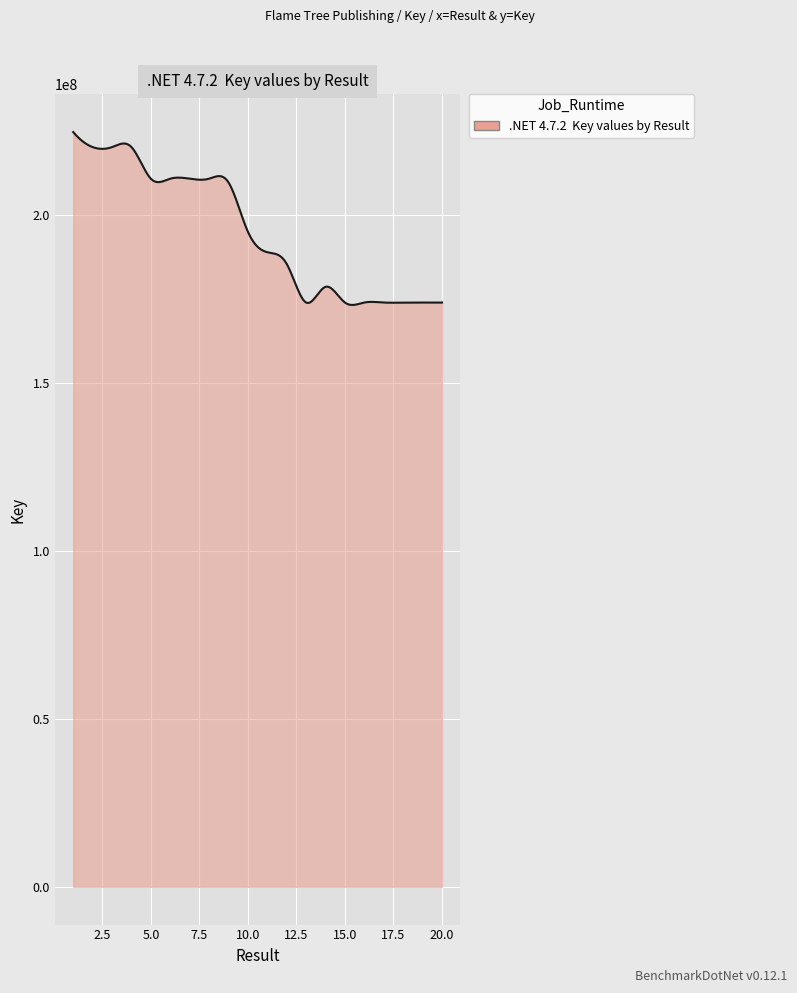

What is the difference between the maximum and minimum values?

51452194.6